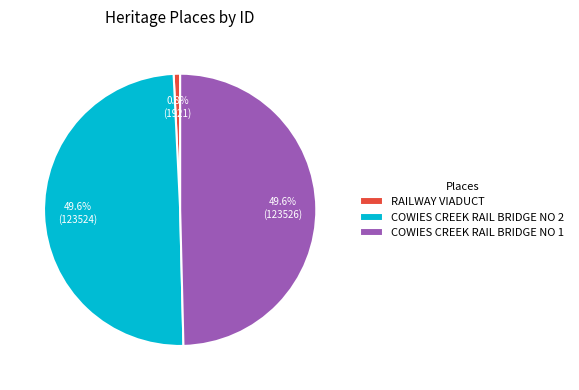

To the nearest percent, what portion does COWIES CREEK RAIL BRIDGE NO 1 represent?

50%